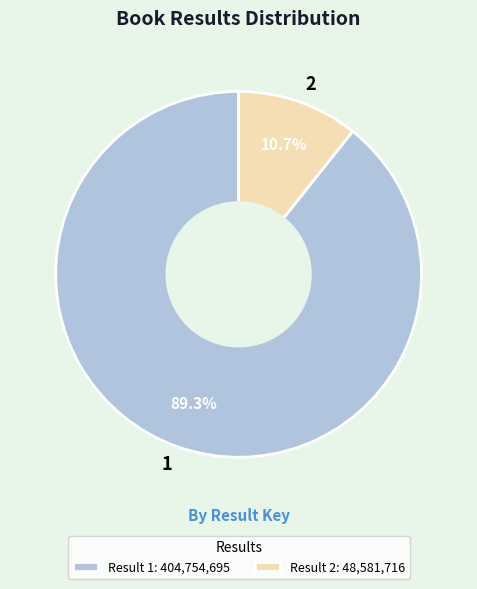

How many segments does this pie chart have?

2